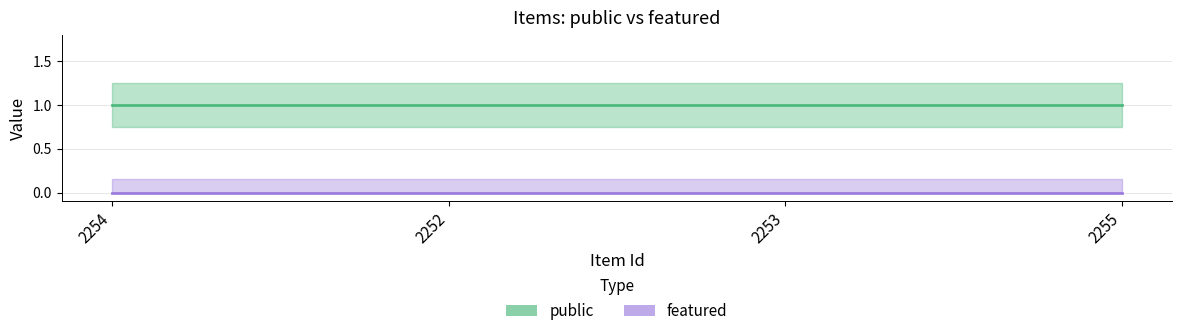

True or false: featured and public intersect in this chart.

False